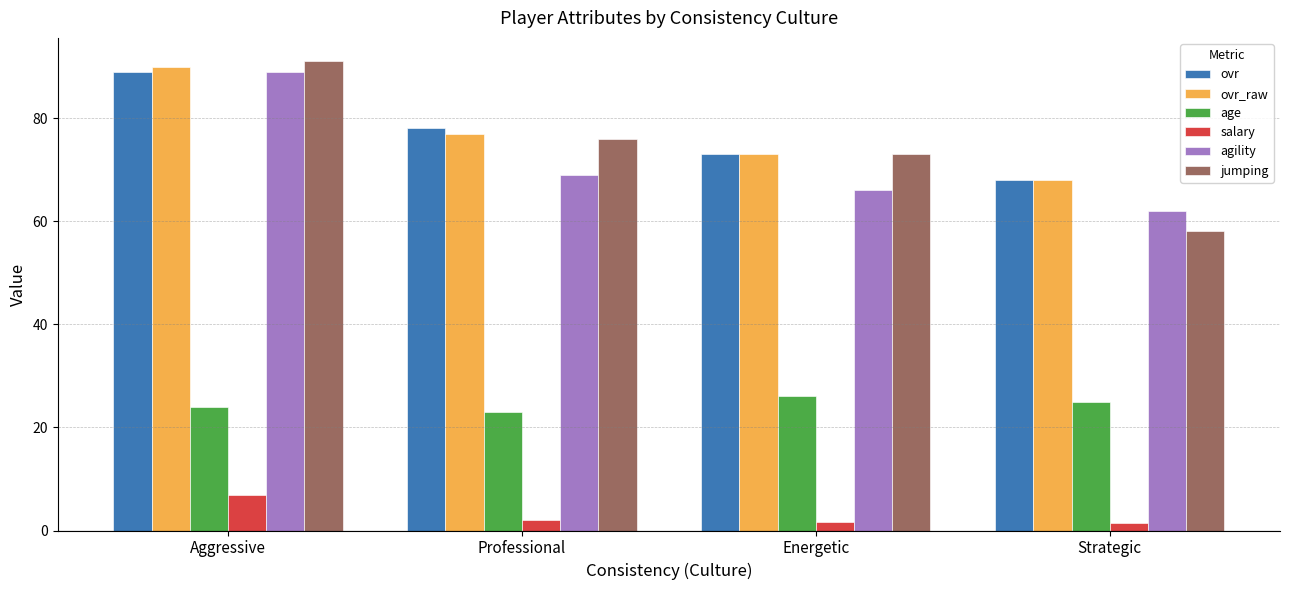

What is the label of the 3rd bar from the right?

Professional